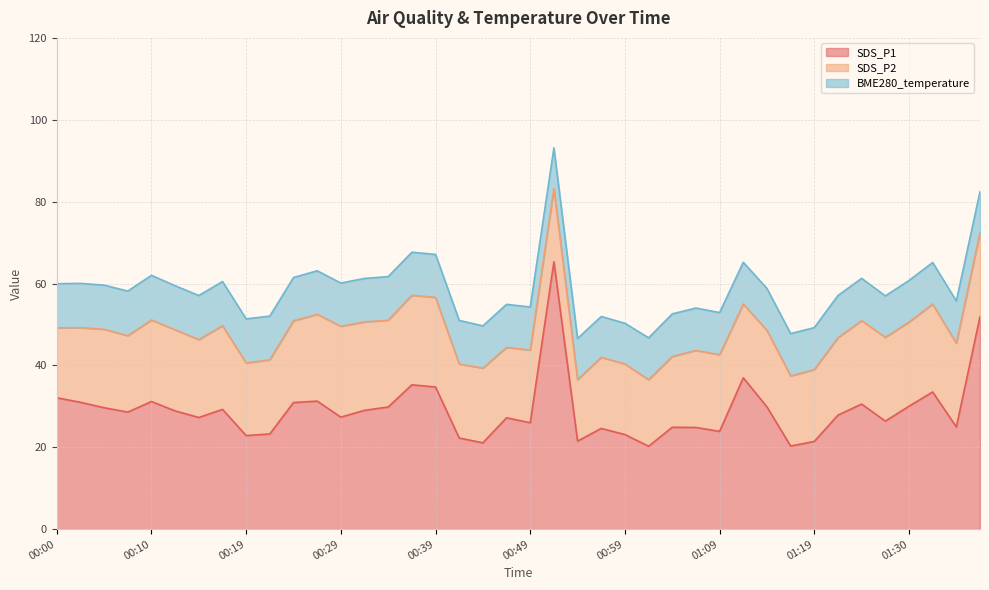

True or false: SDS_P1 and BME280_temperature cross at least once.

False